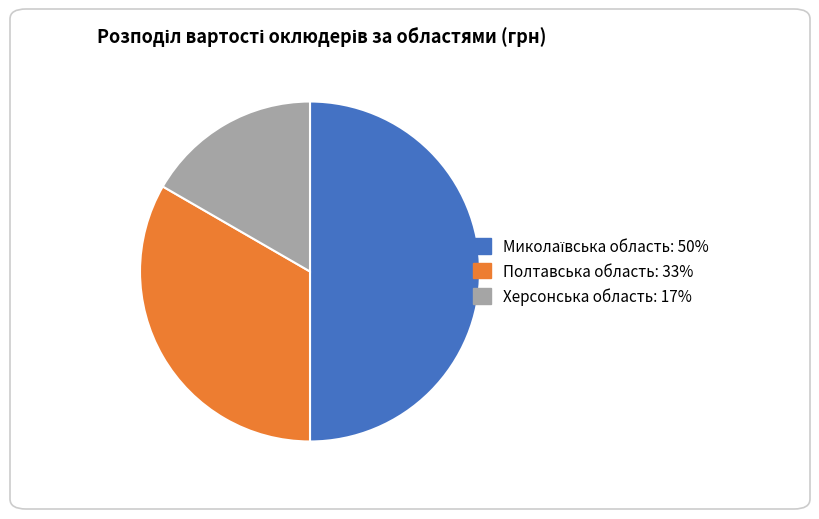

Count the number of slices in the pie.

3